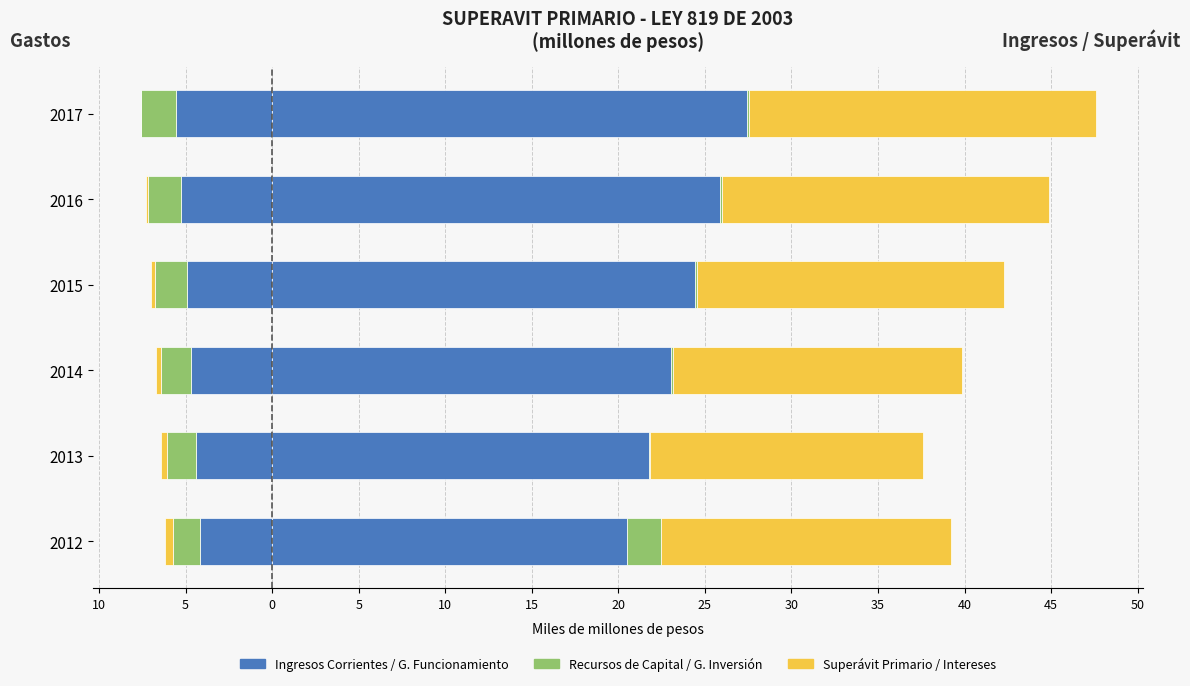

List the series in order of their peak value, lowest first.

GASTOS DE FUNCIONAMIENTO, GASTOS DE INVERSION, Intereses, RECURSOS DE CAPITAL, SUPERAVIT PRIMARIO, INGRESOS CORRIENTES